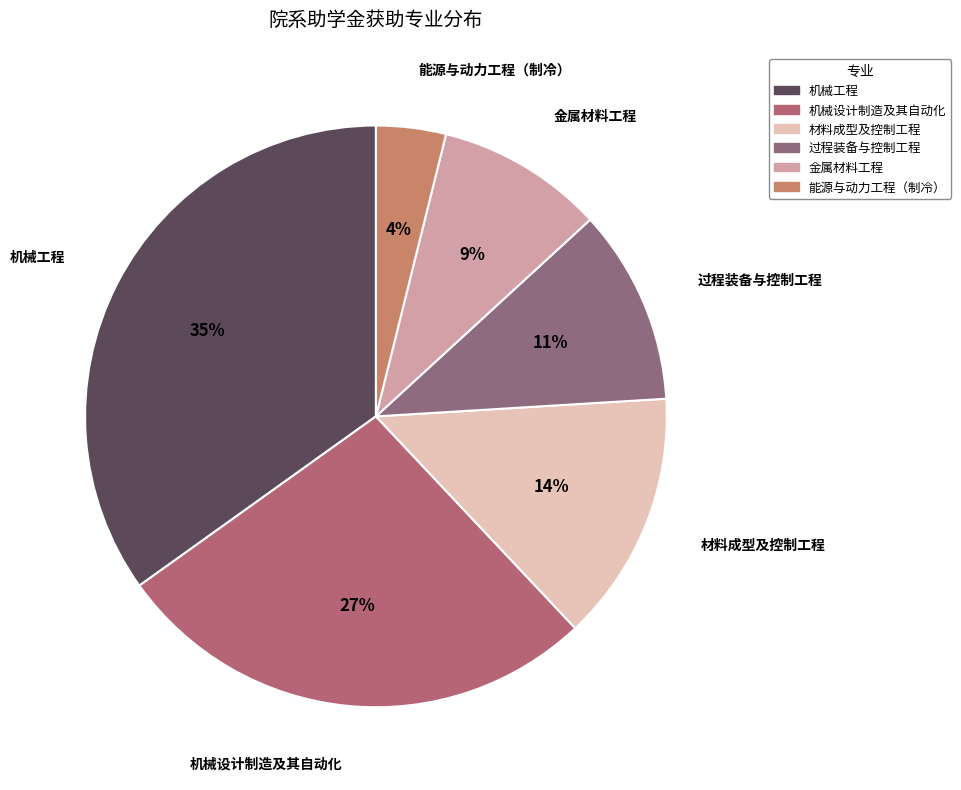

The 金属材料工程 slice represents 2% of the pie. True or false?

False